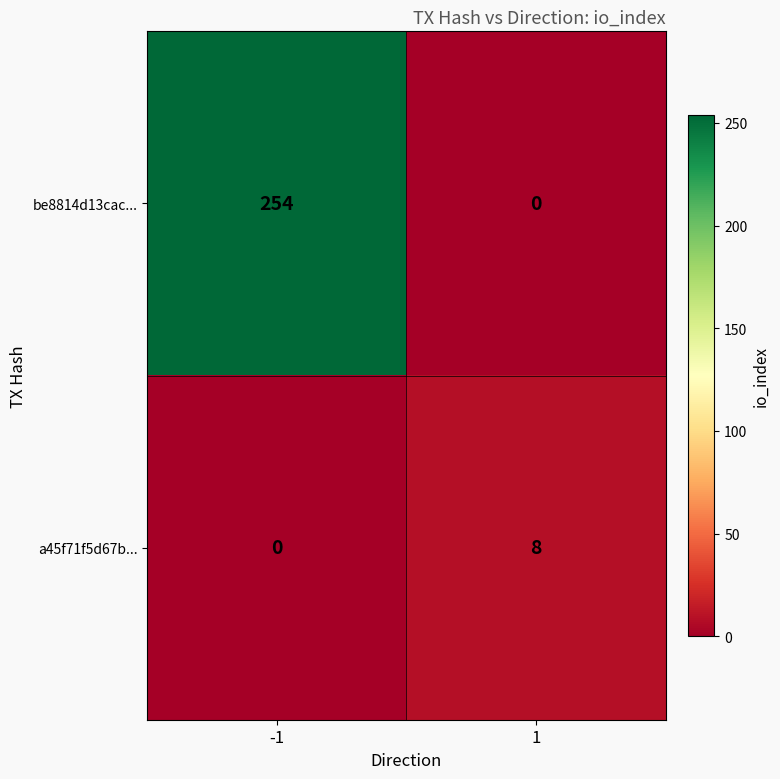

List the series in order of their peak value, highest first.

be8814d13cac..., a45f71f5d67b...